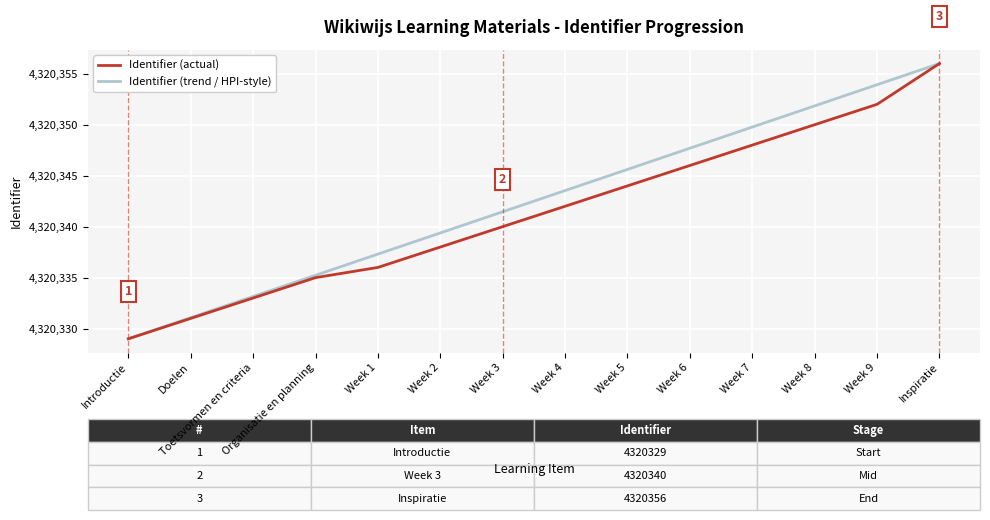

Which series has the largest total across all categories?

Identifier (trend / HPI-style)